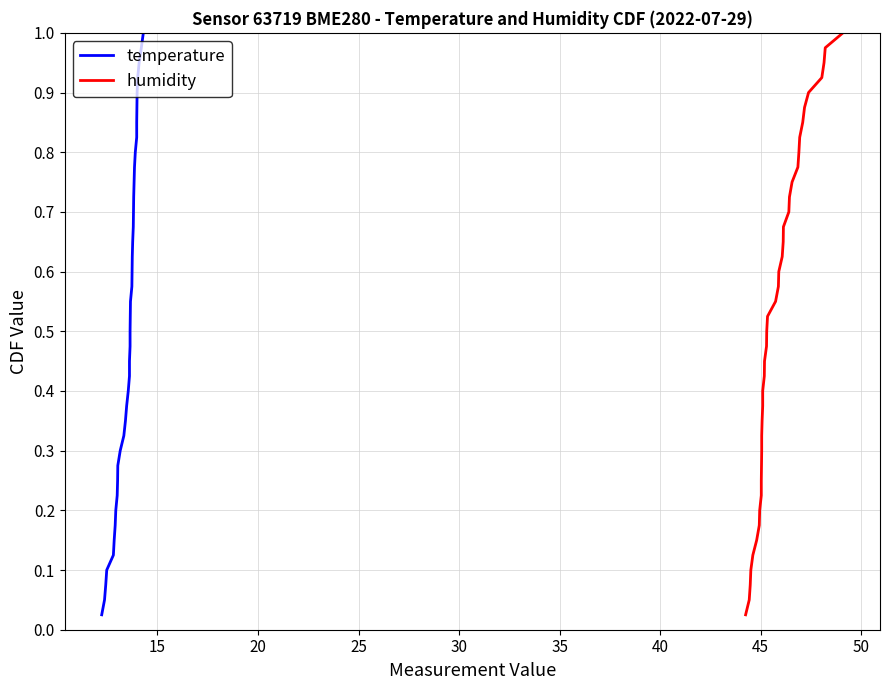

Is it true that humidity equals 1.5 at 38?

False